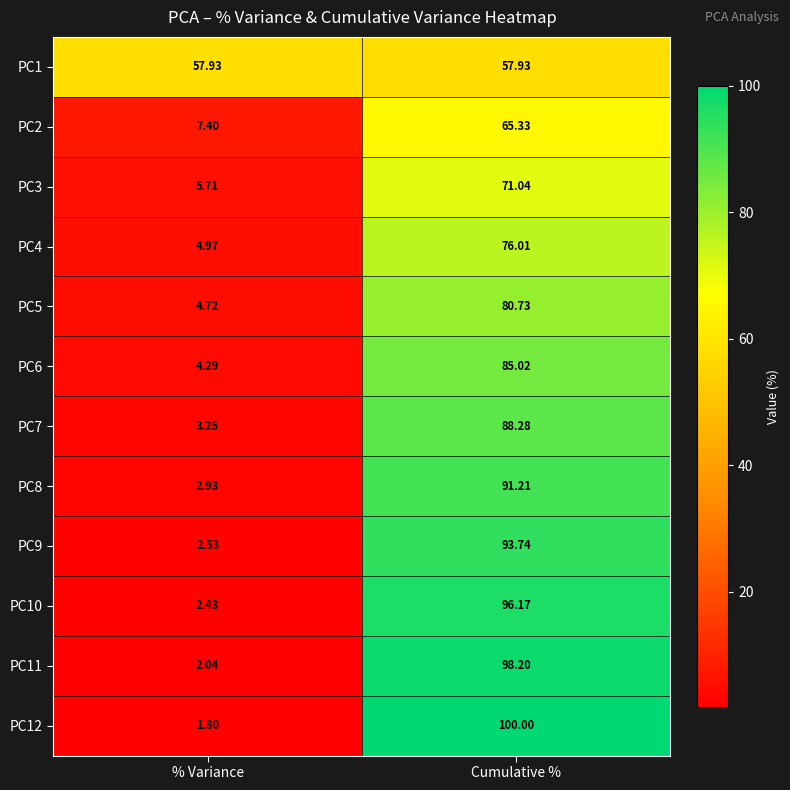

What is the total value across all series at Cumulative %?

1003.7